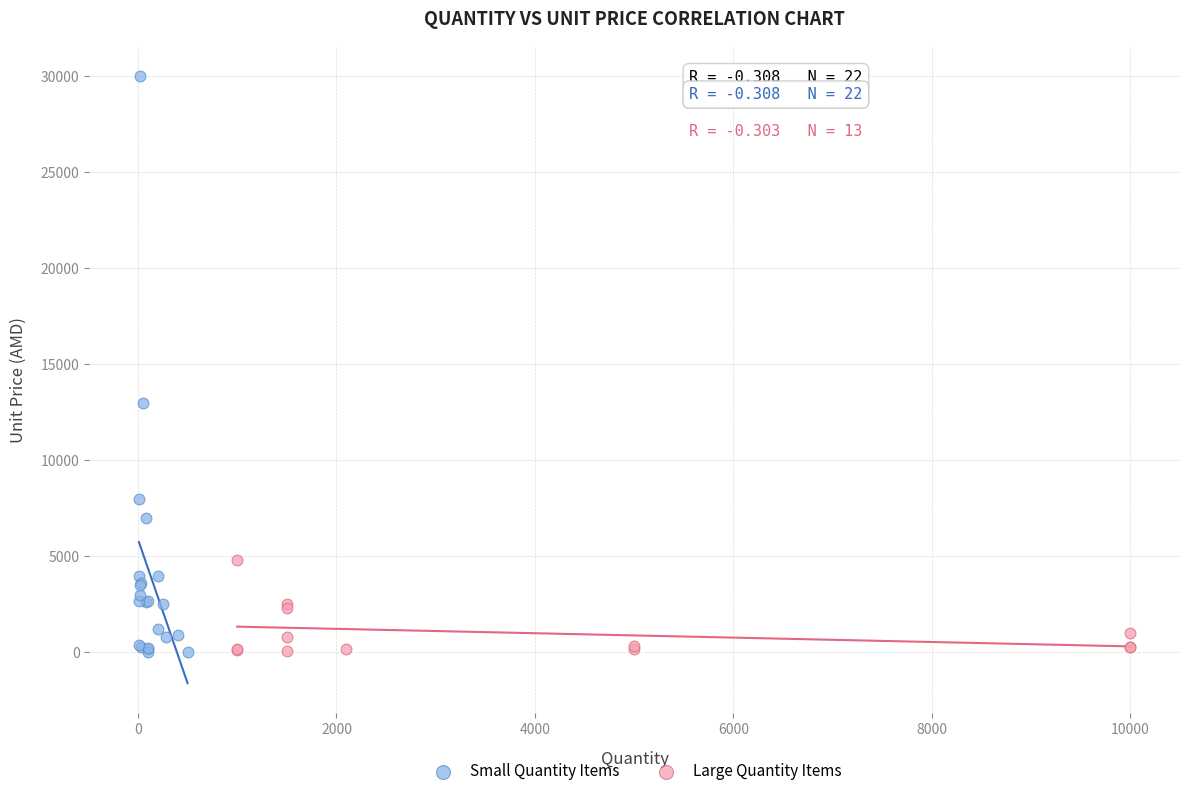

Which series has the widest spread of Y values?

Small Quantity Items